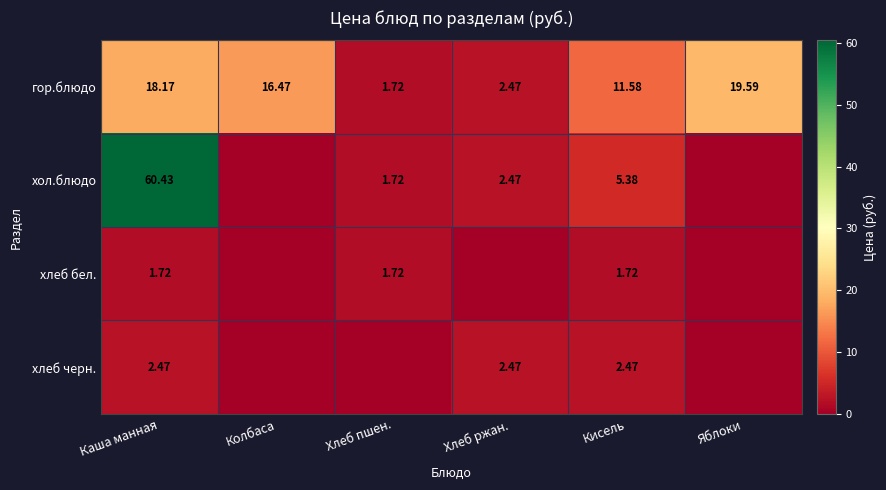

Where does the гор.блюдо series first go above 16?

Каша манная